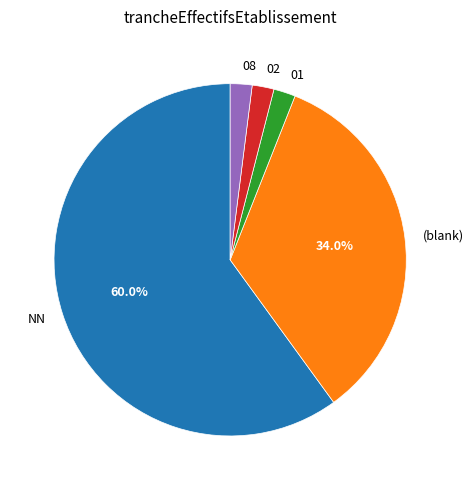

To the nearest percent, what percentage of the pie is 02?

2%